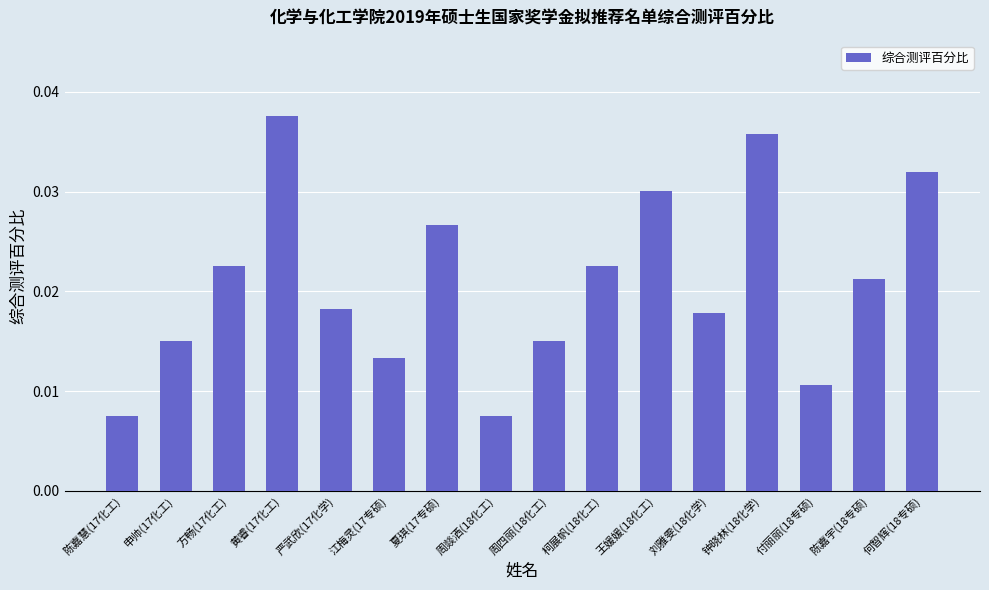

What is the label of the 5th bar from the left?

严武欣(17化学)